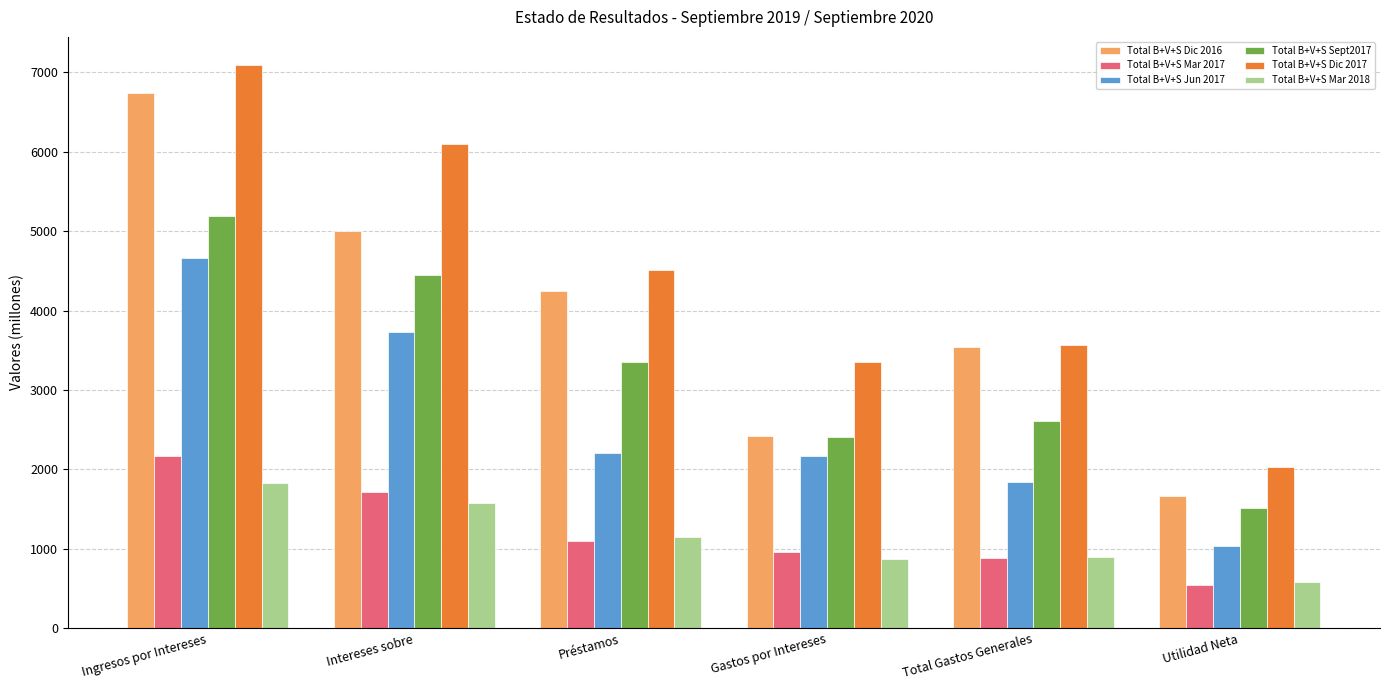

How many data points does each series have?

6